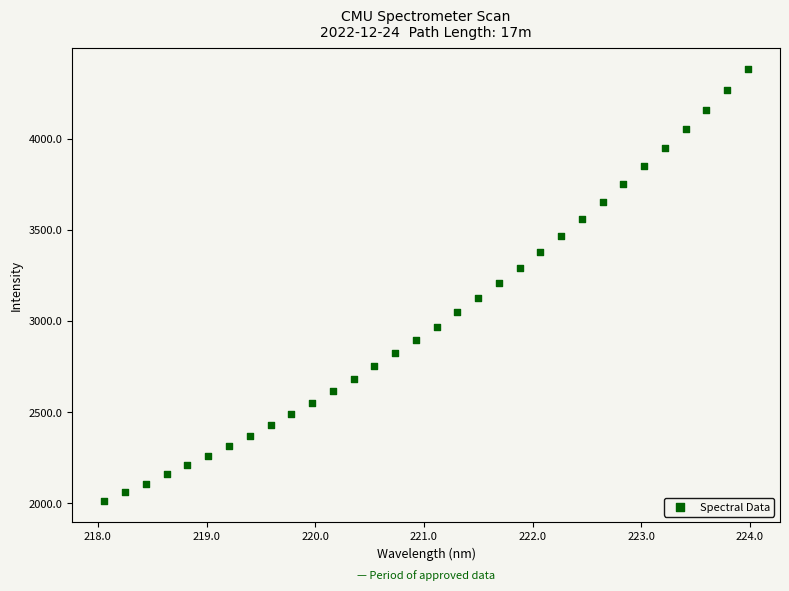

What is the range of Y values (max minus min)?

2362.5